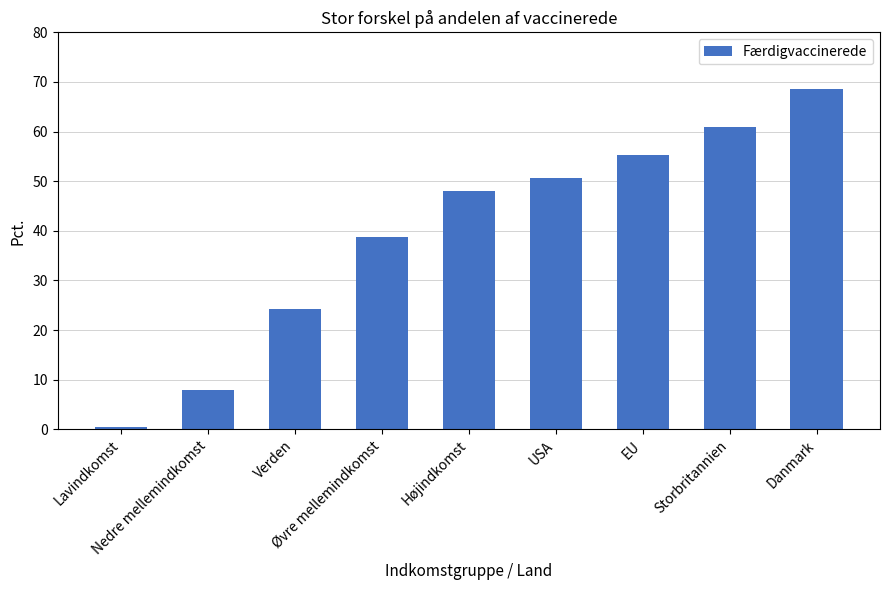

Reading right to left, transcribe all the data shown in this chart.

68.5	60.9	55.3	50.7	48.0	38.7	24.2	8.0	0.4